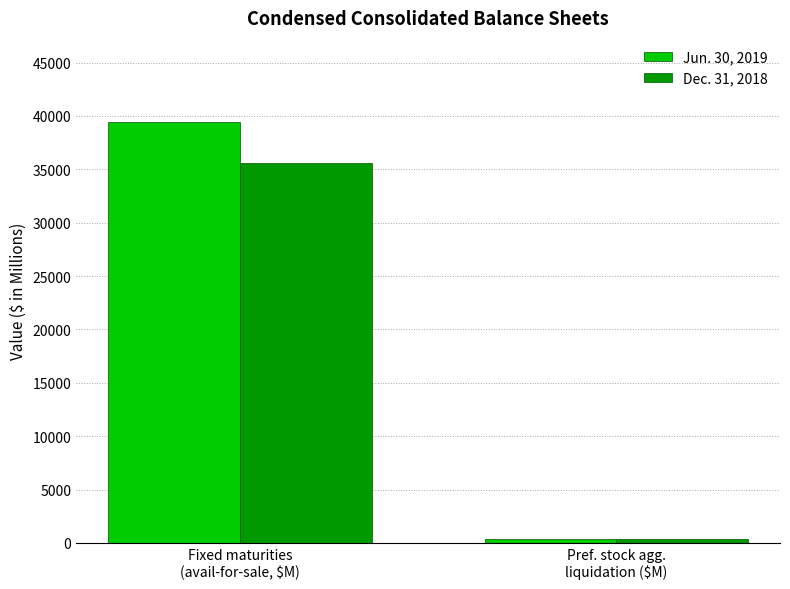

Which series has the largest range (max minus min)?

Jun. 30, 2019